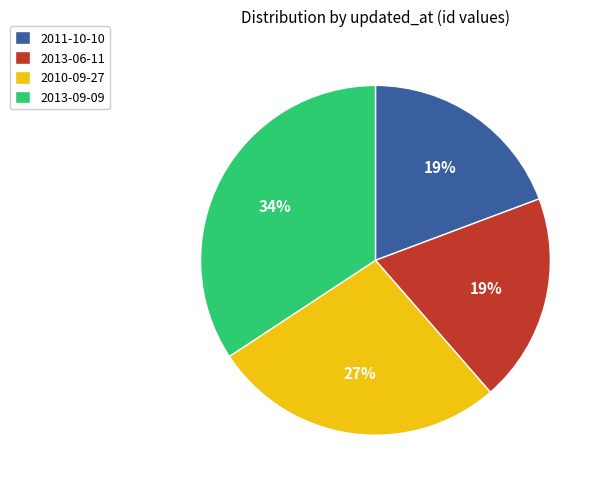

To the nearest percent, what is the difference between the largest and smallest slice percentages?

15%